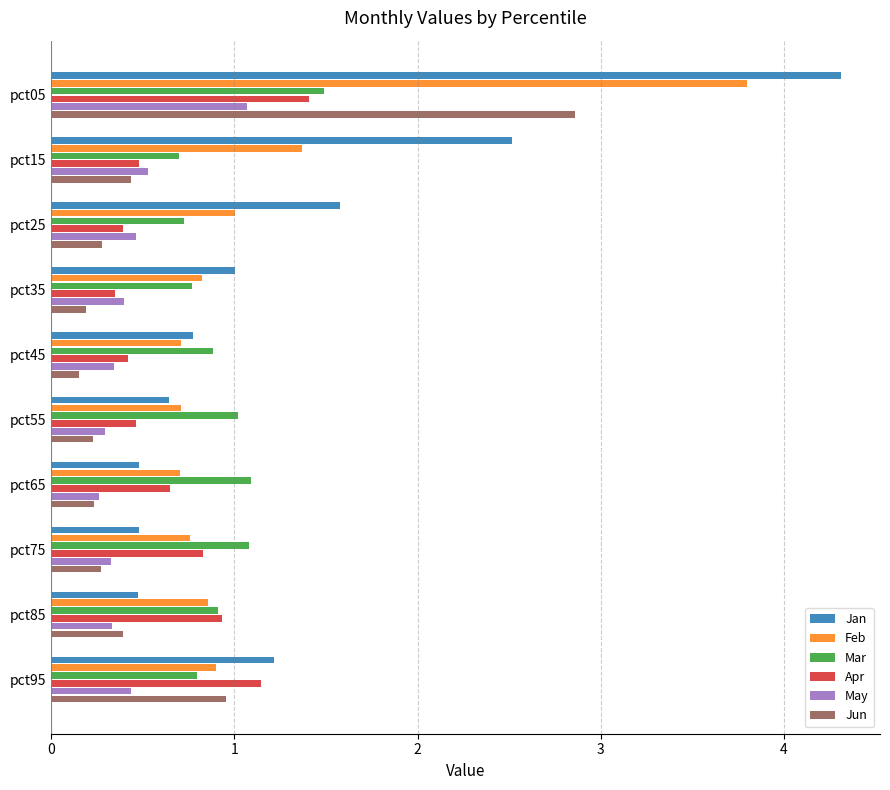

Which category has the highest value in the Feb series?

pct05